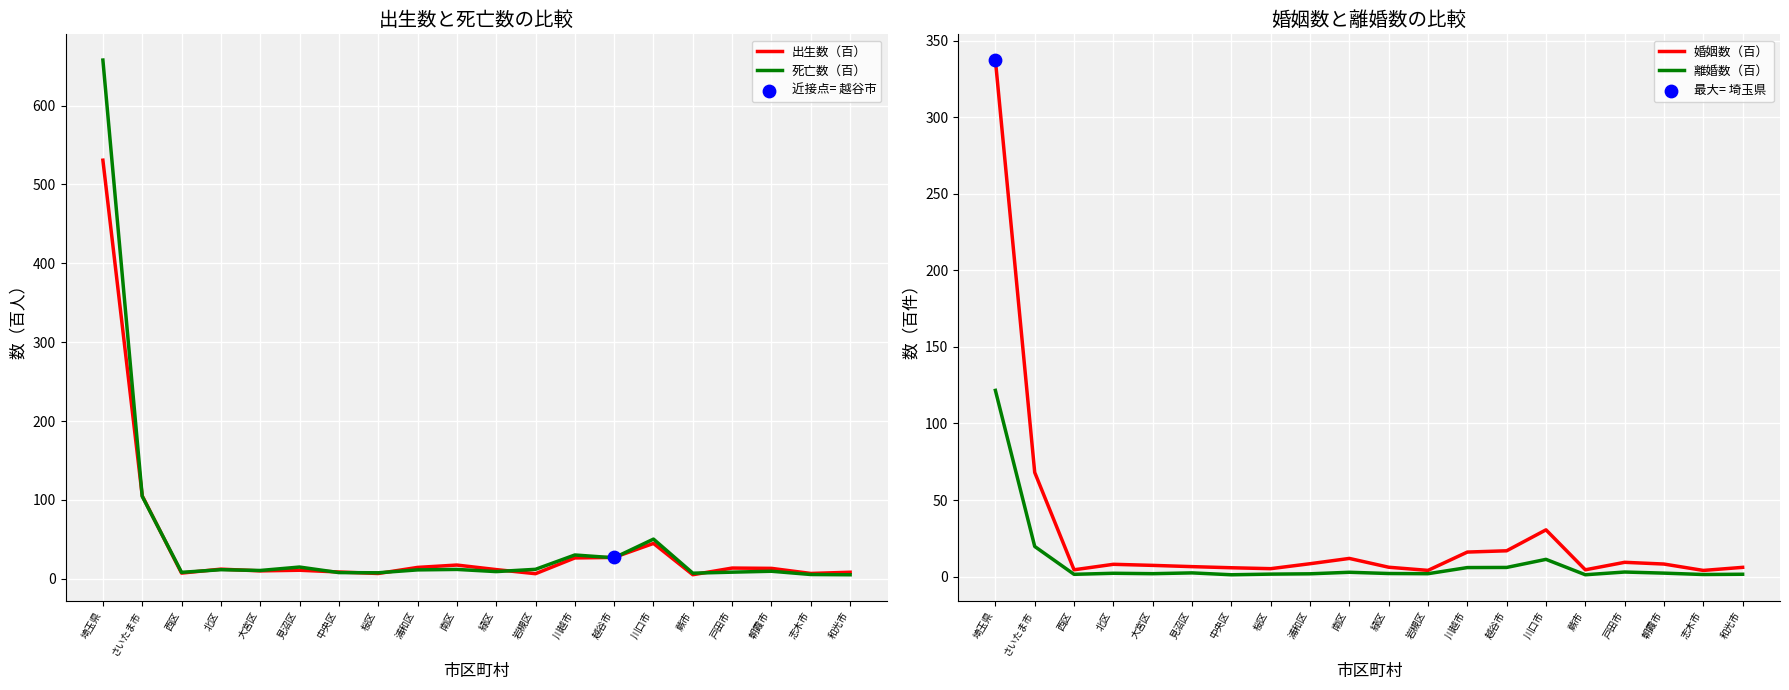

At which category is the sum across all series the highest?

埼玉県